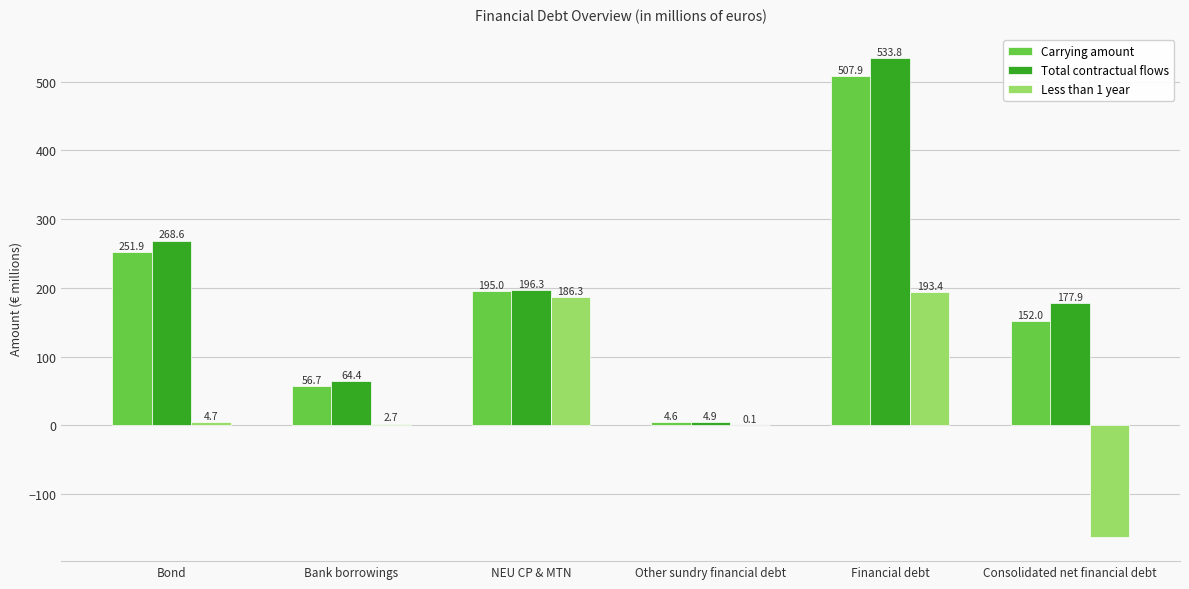

What is the average value of the Carrying amount series?

194.7